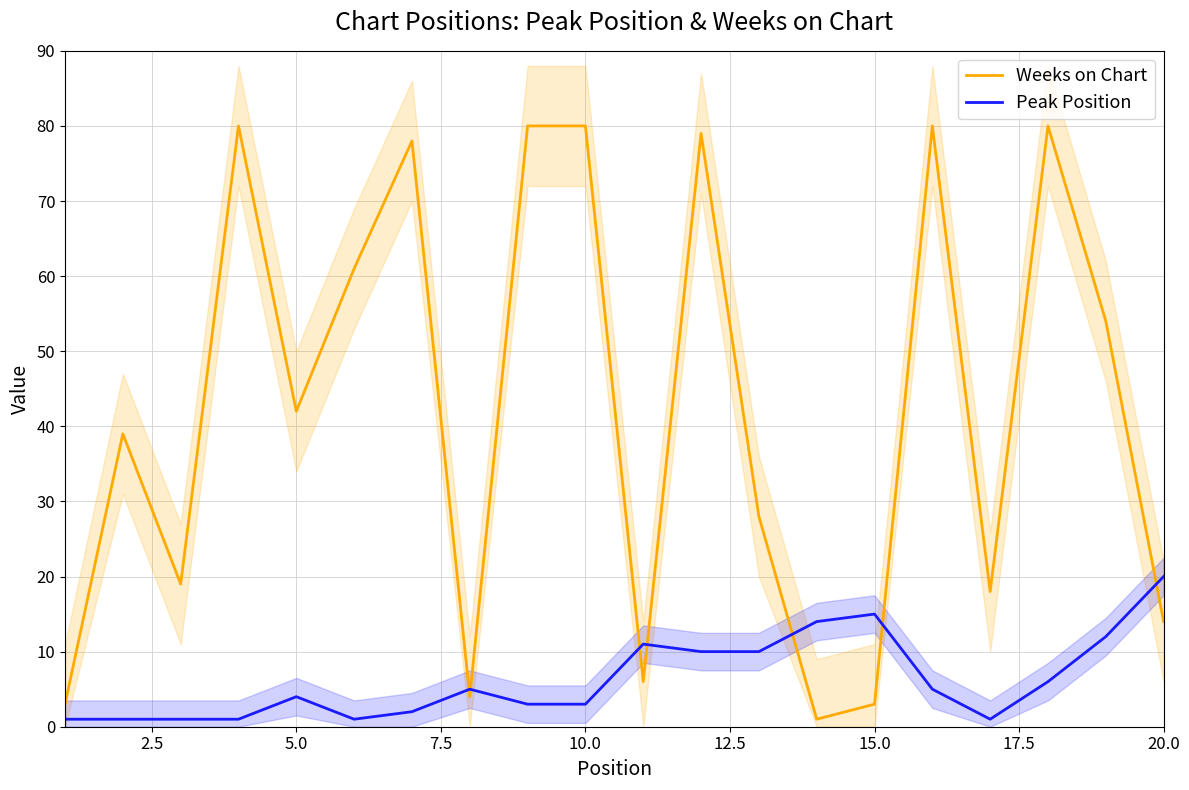

What is the maximum value for Weeks on Chart?

80